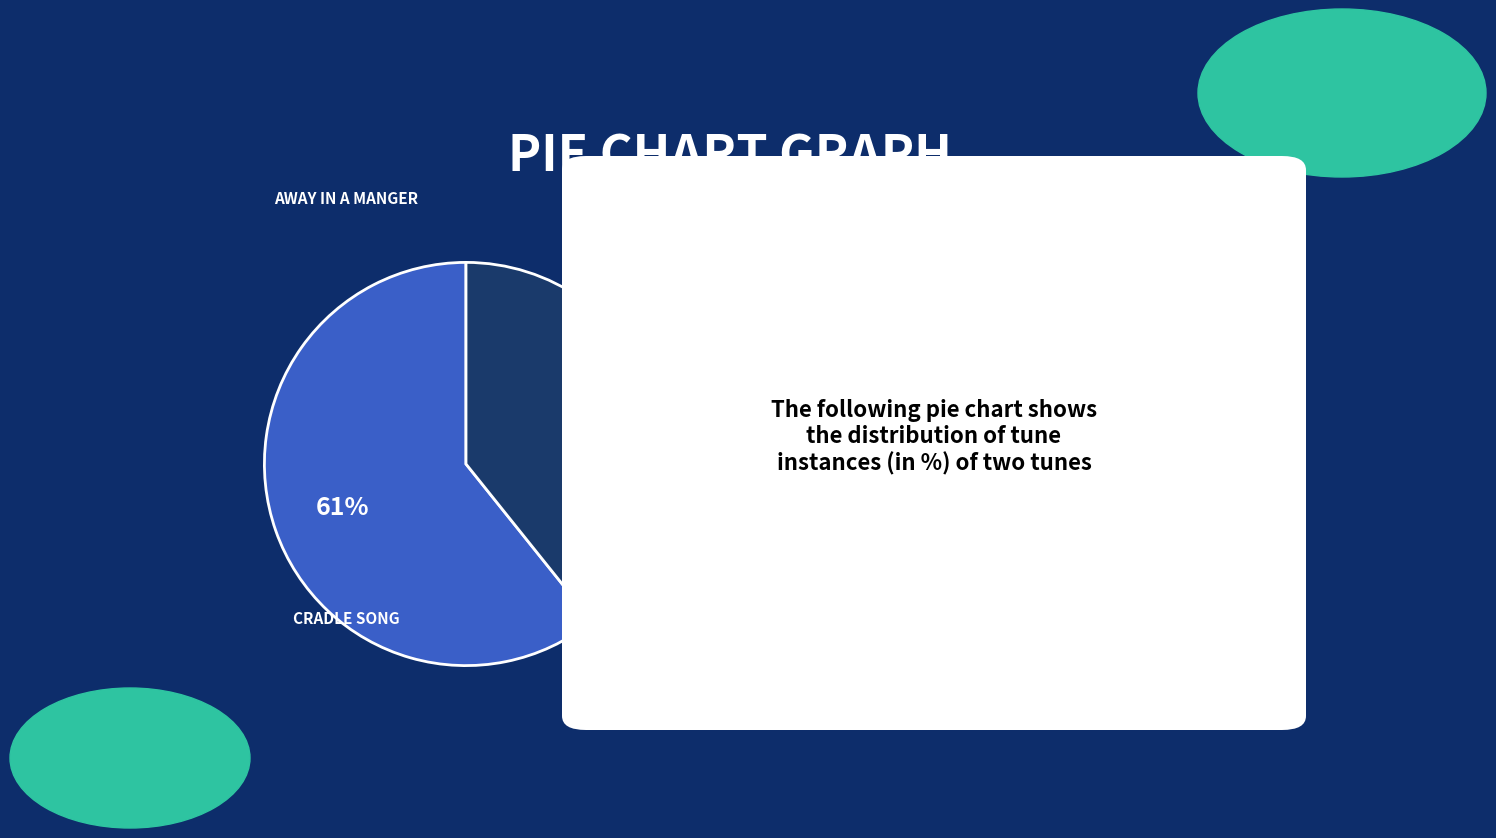

Does any single category account for the majority?

Yes